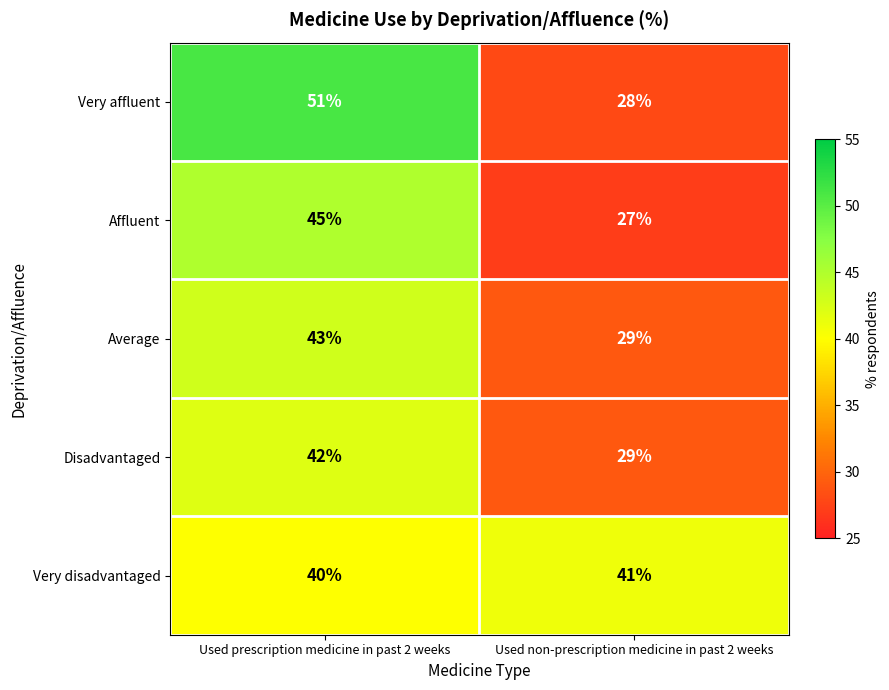

What is the greatest value displayed?

51